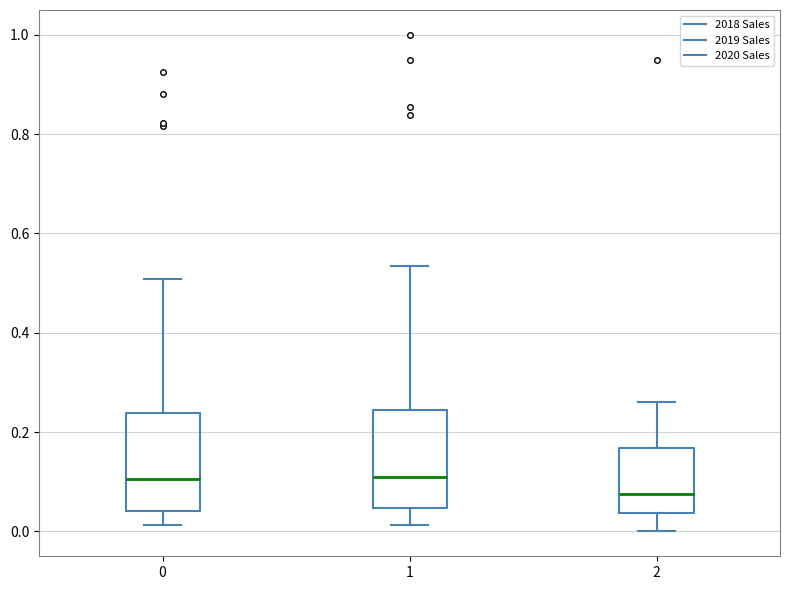

Where does the upper whisker of the box at x = 1 end on the y-axis? The values are not printed on the chart, so give them approximately, as read against the axis.

0.54